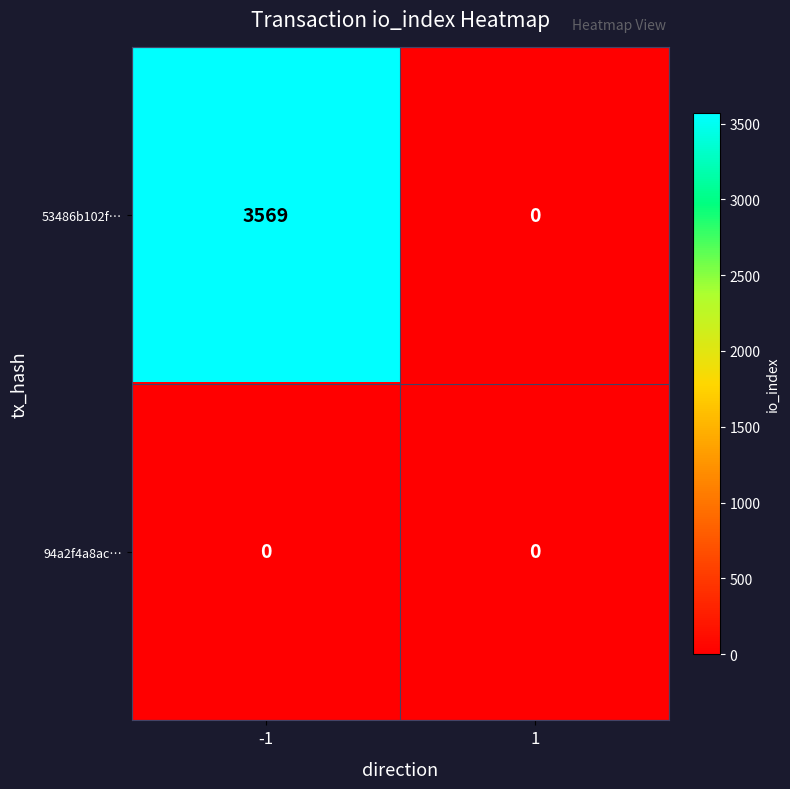

Which series changed the most between -1 and 1?

53486b102f…